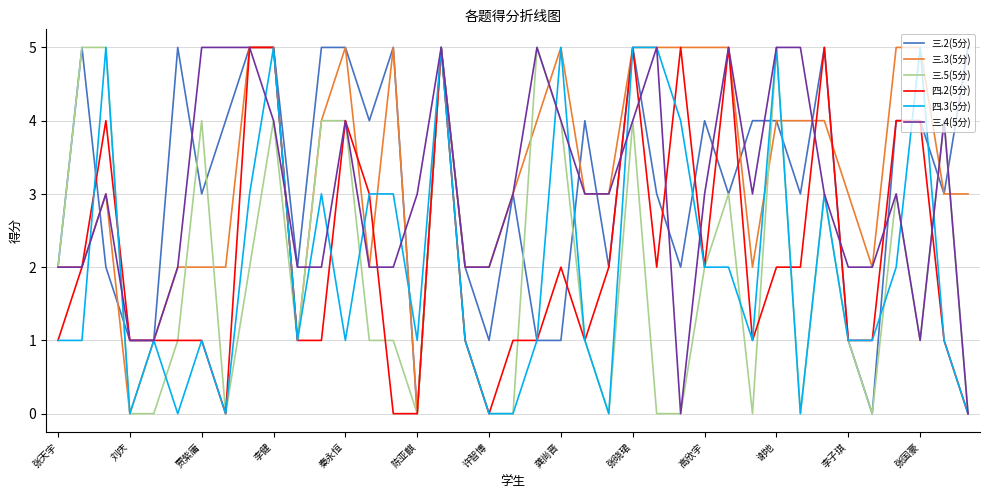

Count the number of categories in the chart.

39